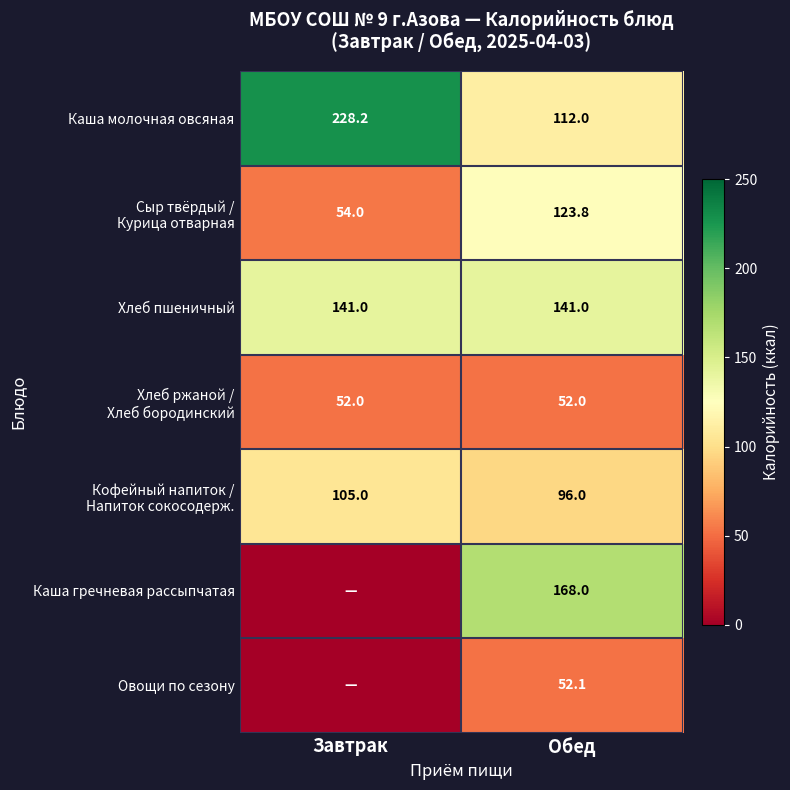

True or false: Каша молочная овсяная has a value of 376.1 at Завтрак.

False